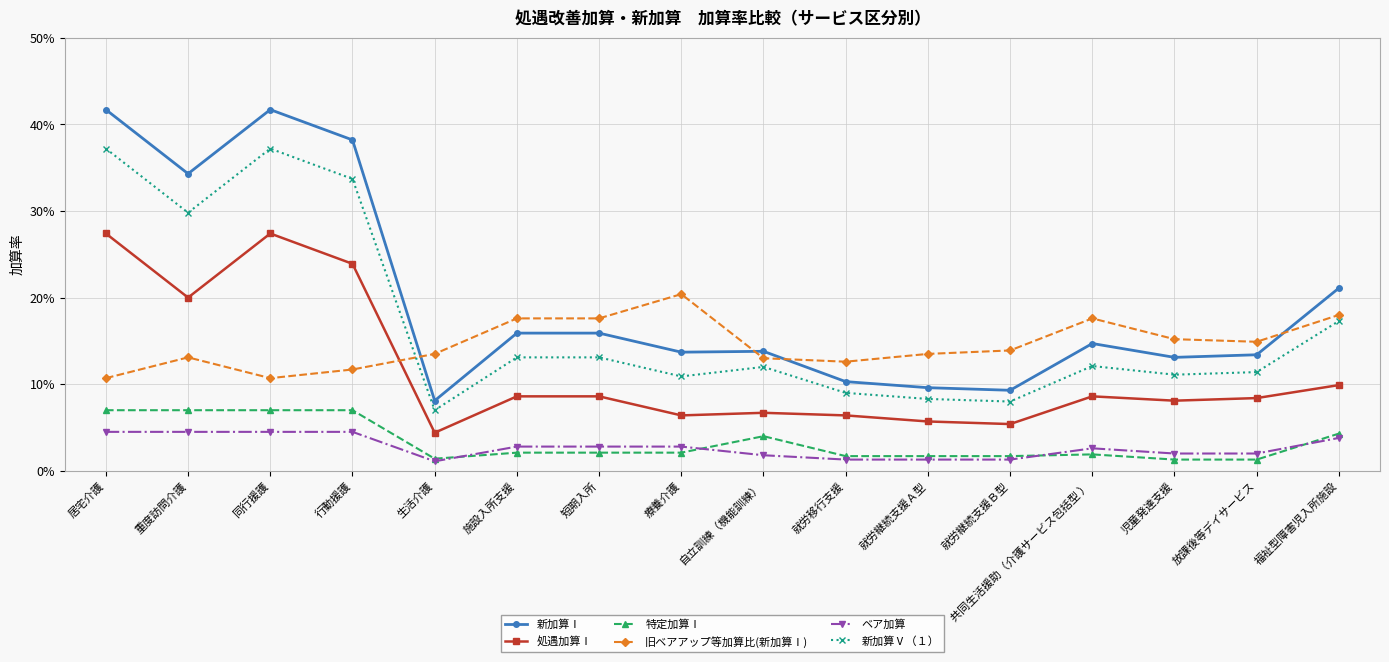

What are all the series names shown in the legend?

新加算Ⅰ, 処遇加算Ⅰ, 特定加算Ⅰ, 旧ベアアップ等加算比(新加算Ⅰ), ベア加算, 新加算Ⅴ（１）